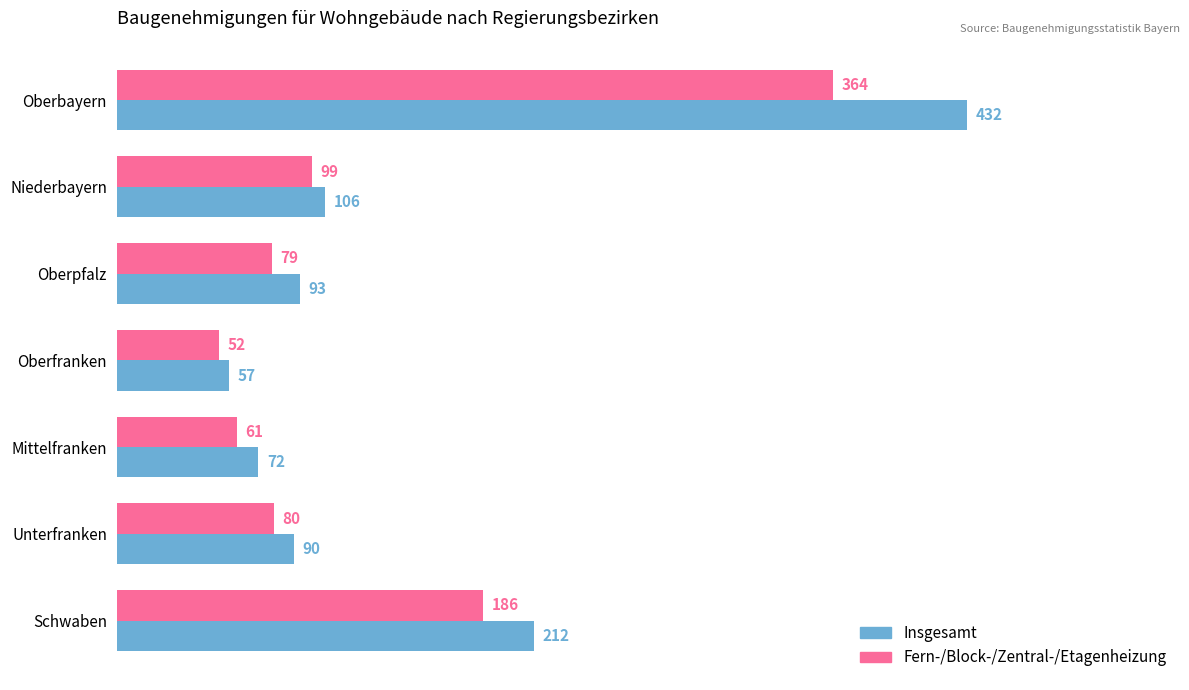

Which category has the lowest value across all series?

Oberfranken